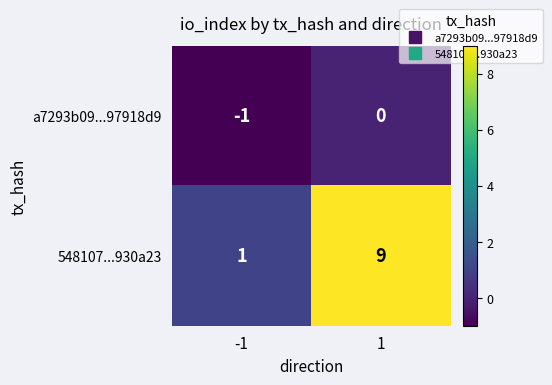

Which category has the highest value across all series?

1